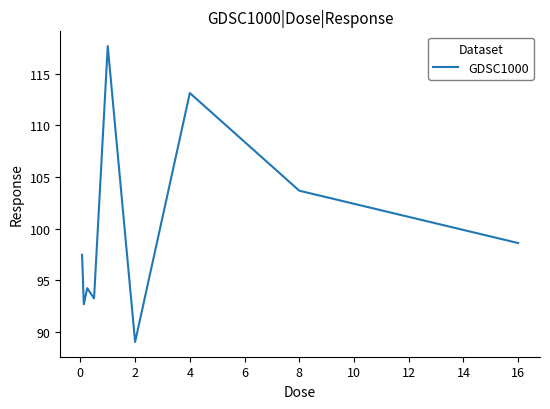

What is the minimum value shown in the chart?

89.0